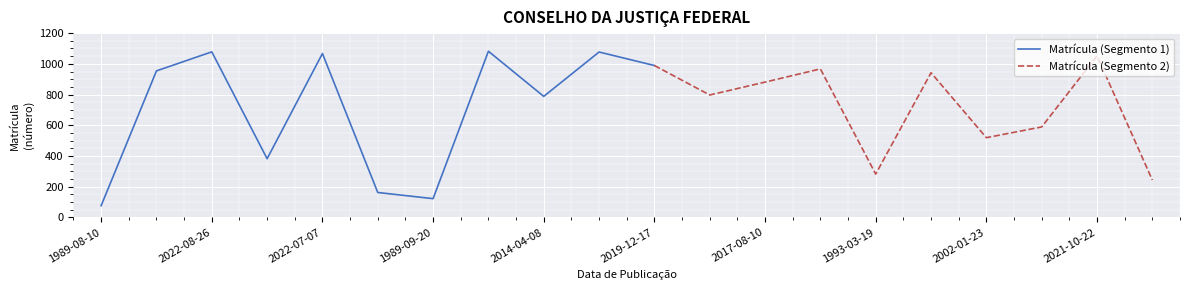

What is the minimum value for Matrícula (Segmento 1)?

76